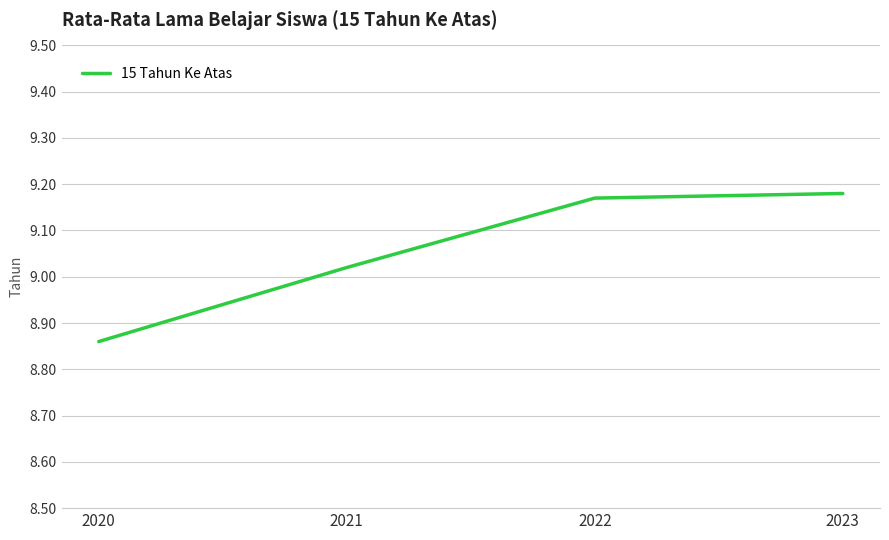

What is the change in value from 2020 to 2022?

+0.3